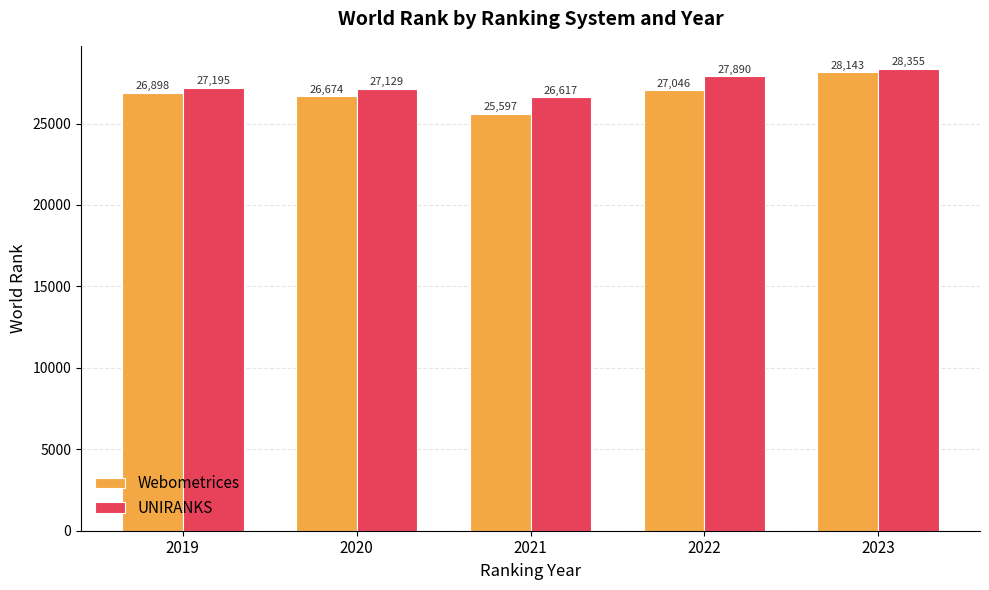

True or false: Webometrices has a value of 26898 at 2019.

True